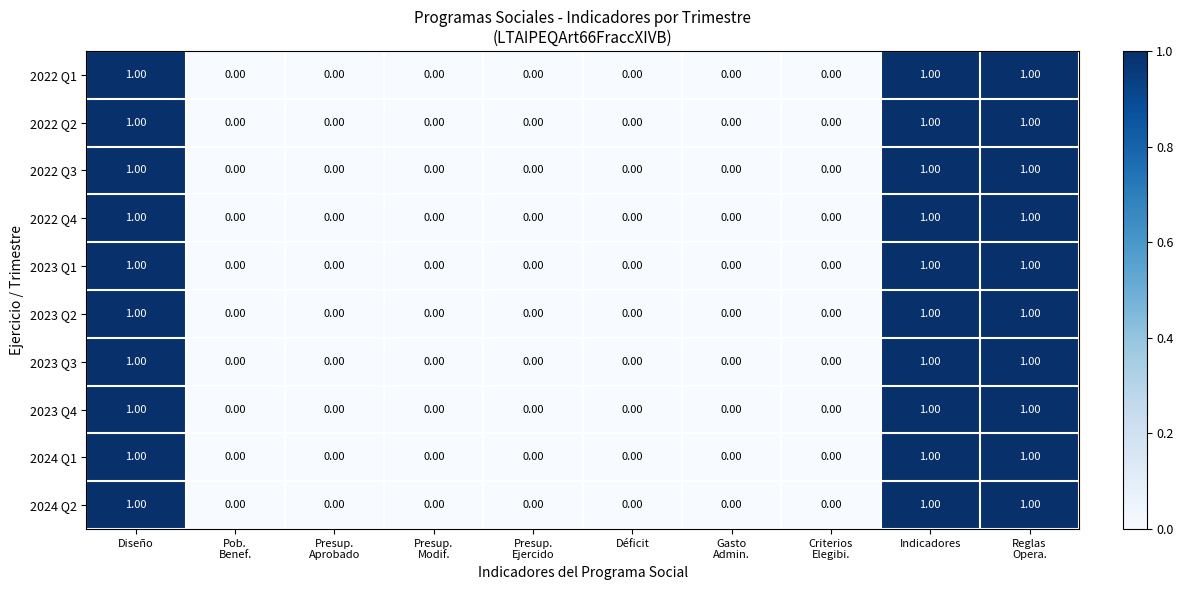

Count the number of data series in this chart.

10